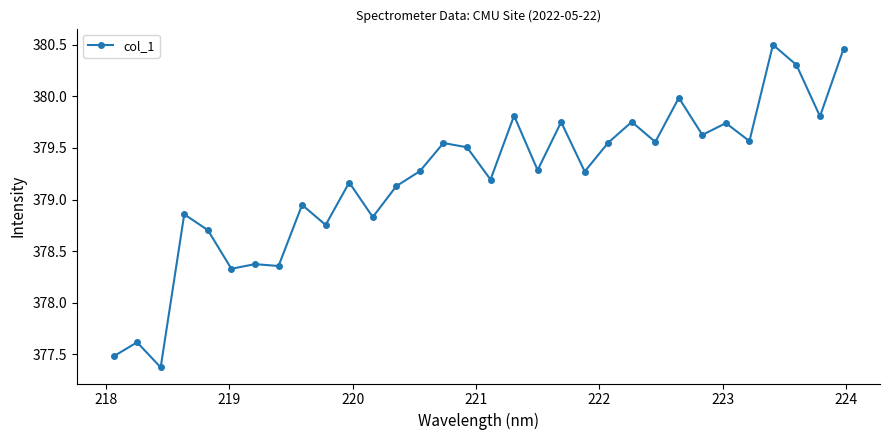

What is the value of the 13th point from the left?

379.1